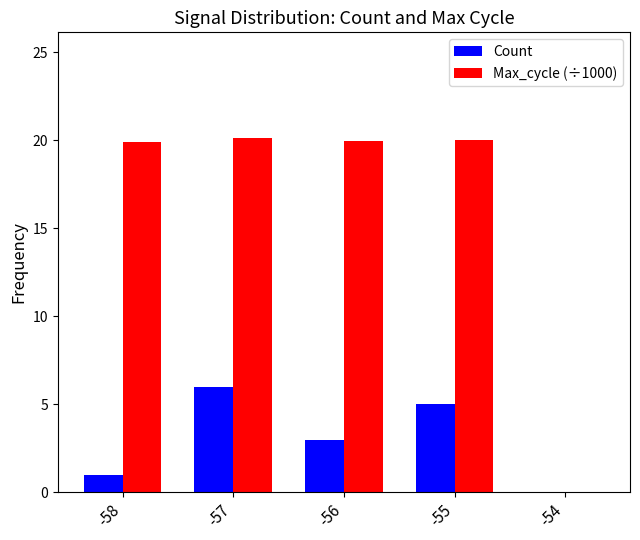

True or false: Count has a value of 1.7 at -57.

False